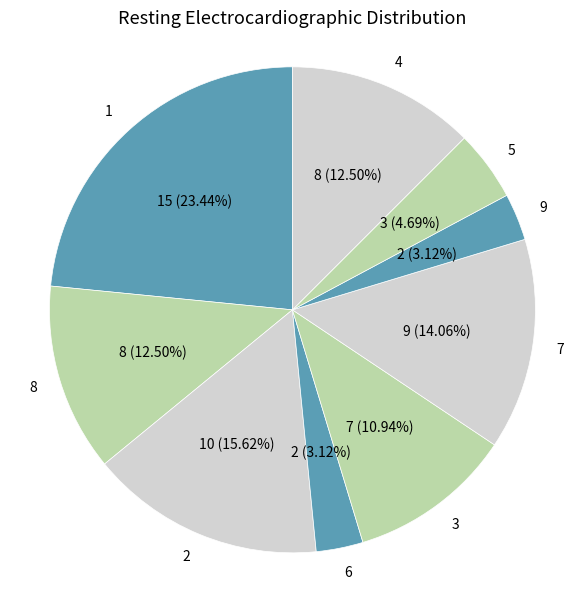

Do 7 and 2 together represent more than half of the pie?

No